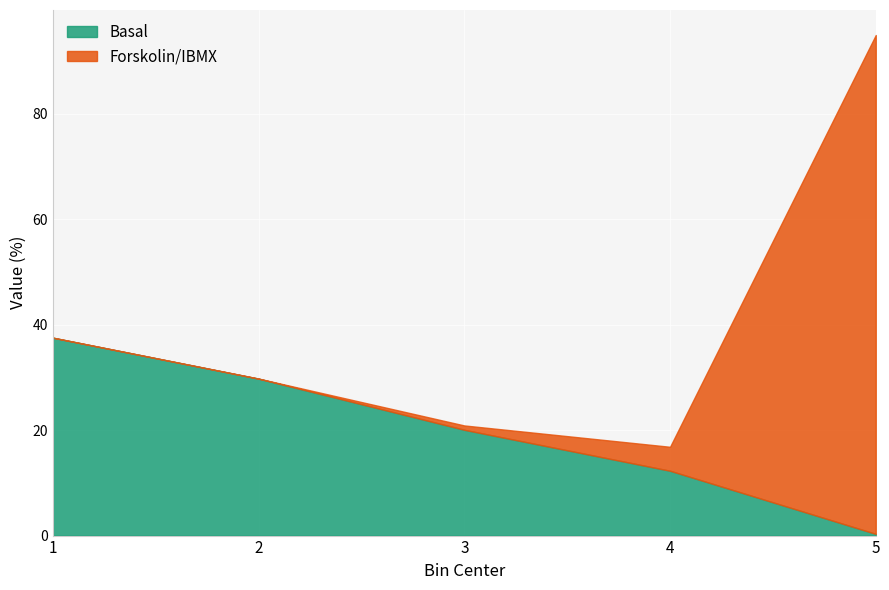

Reading left to right, list all the values displayed in this chart.

Basal: 1=37.5	2=29.8	3=20.1	4=12.3	5=0.3
Forskolin/IBMX: 1=0.0	2=0.0	3=0.8	4=4.5	5=94.6